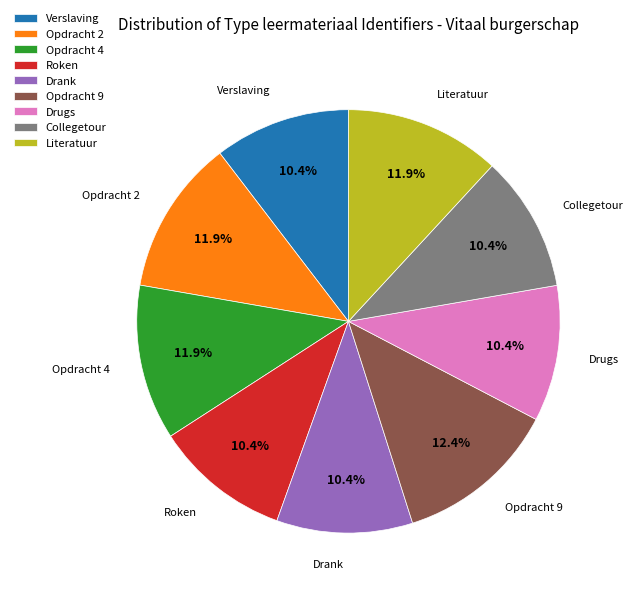

To the nearest percent, what is the average slice percentage?

11%